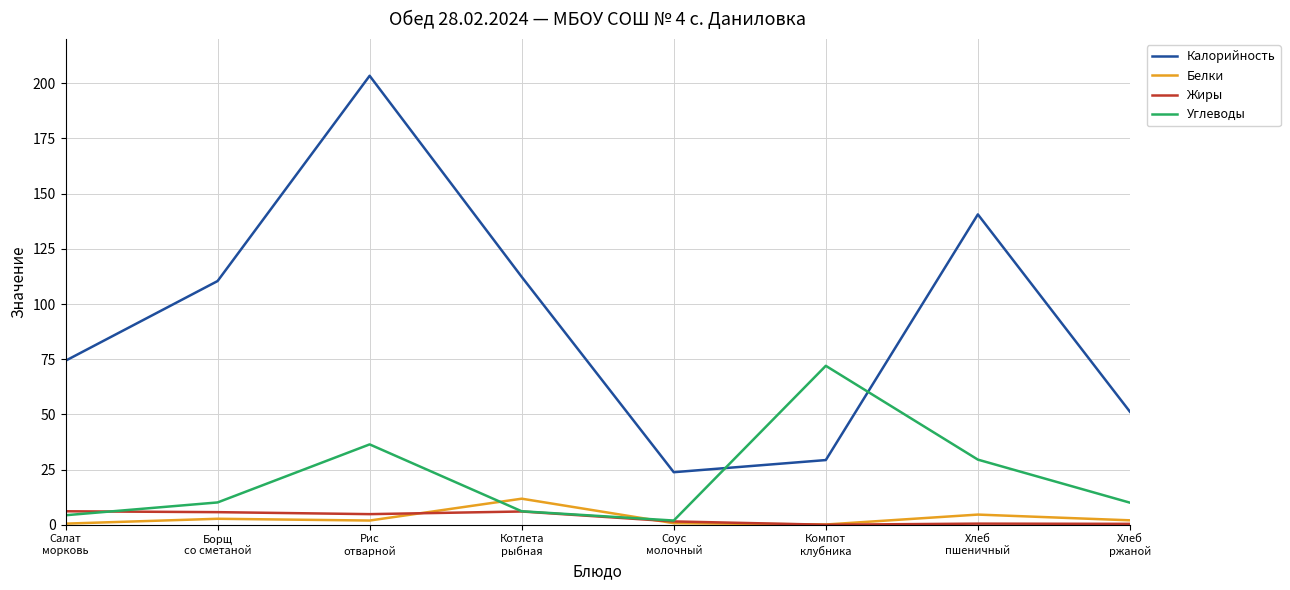

Which series has the largest total across all categories?

Калорийность